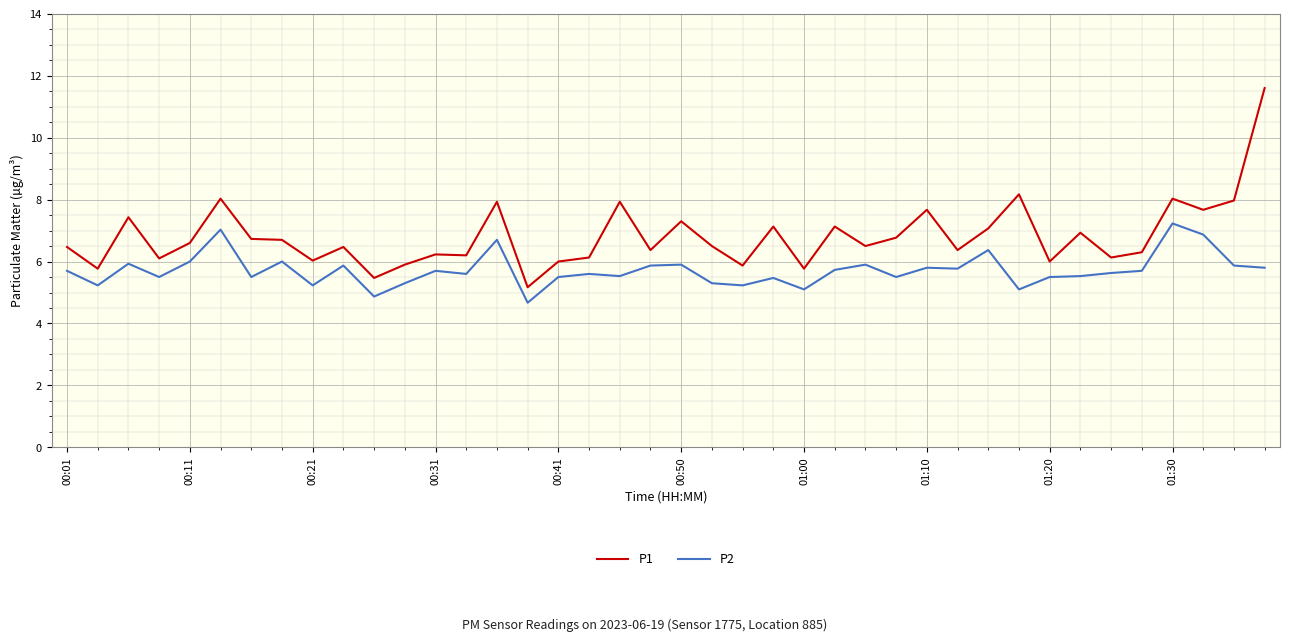

Which series has the largest total across all categories?

P1